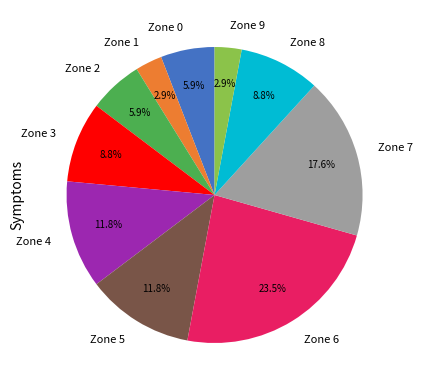

To the nearest percent, what percentage of the pie is Zone 4?

12%